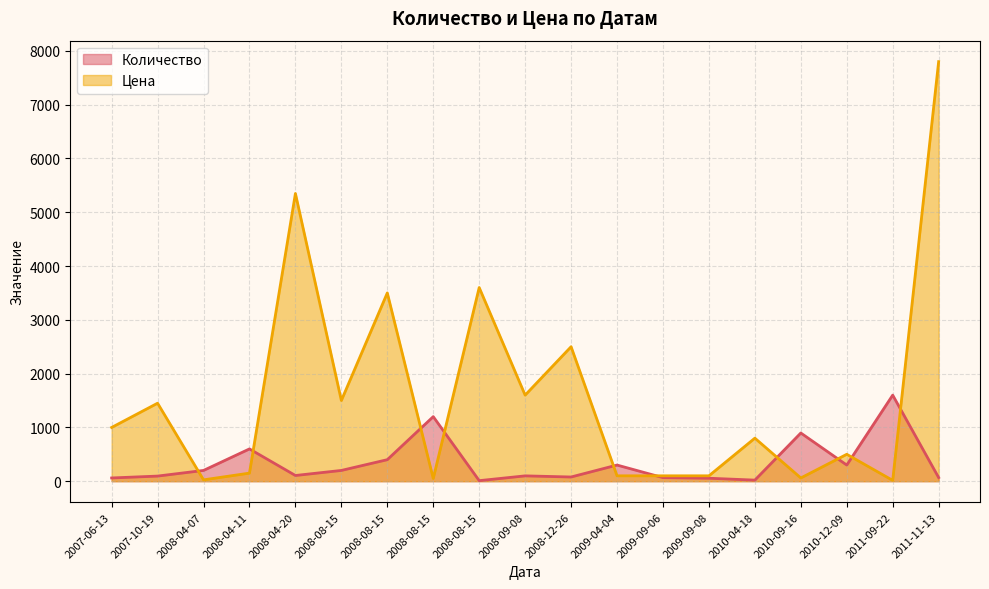

Where does the Цена series first go above 800?

2007-06-13